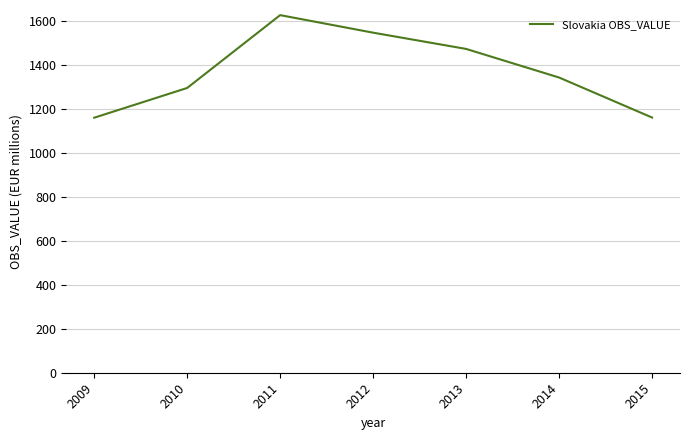

Approximately how many times larger is the value at 2009 compared to 2015?

1.0